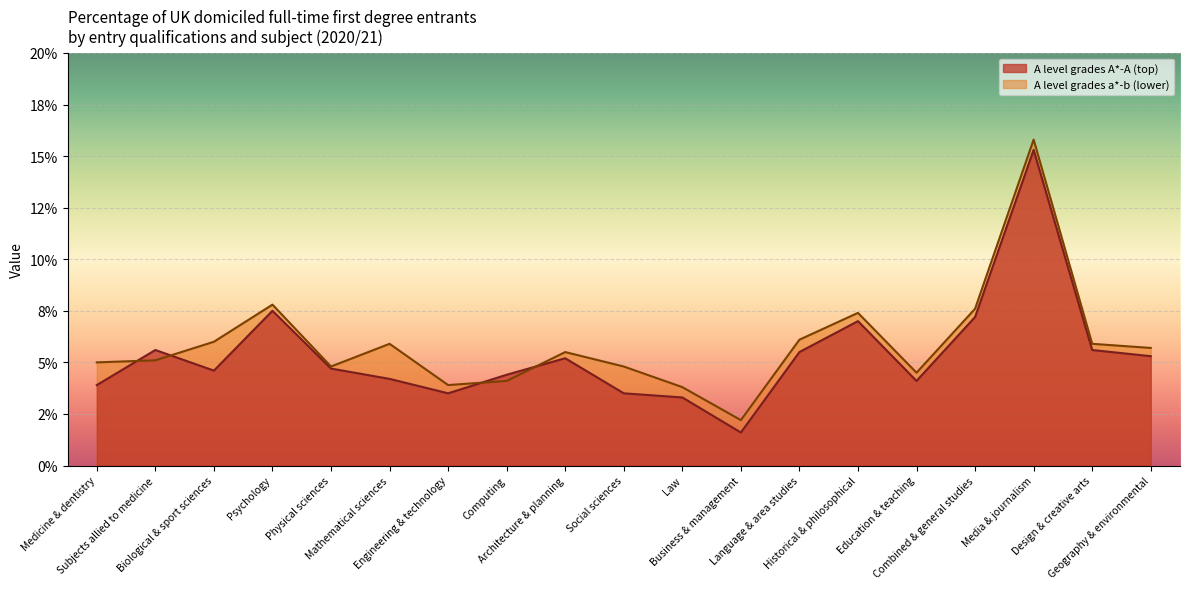

Count the A level grades a*-b (lower) values in the range 0 to 1.

19